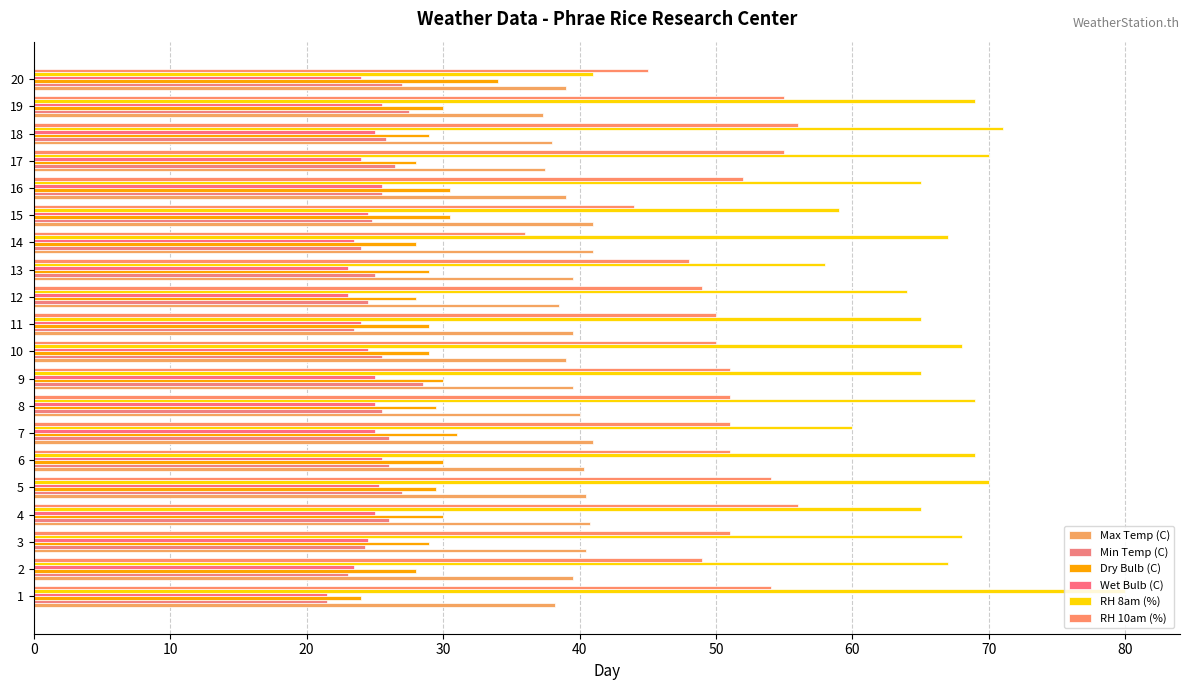

Which series has the largest total across all categories?

RH 8am (%)